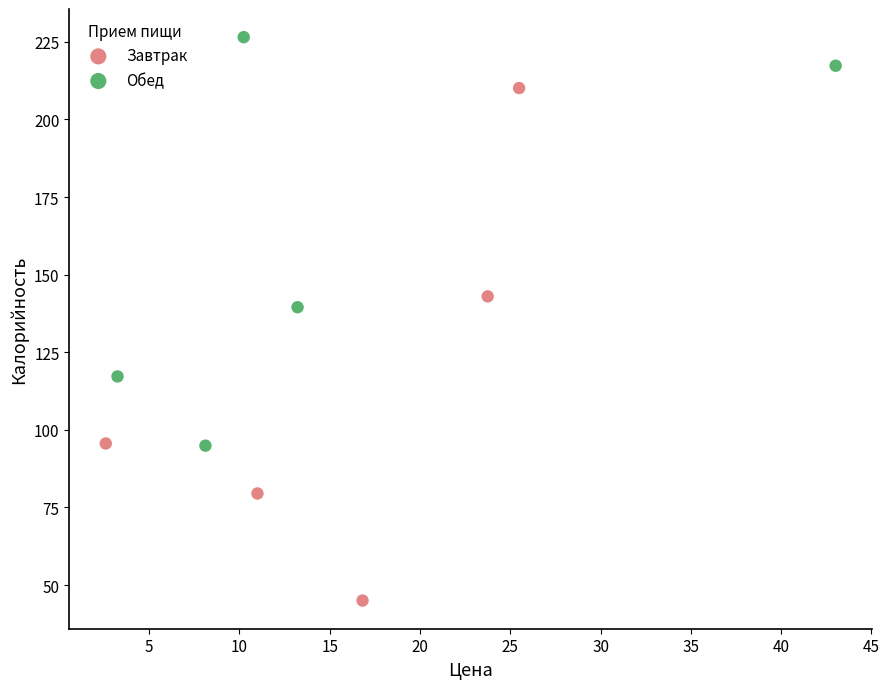

Which series reaches the minimum Y coordinate?

Завтрак